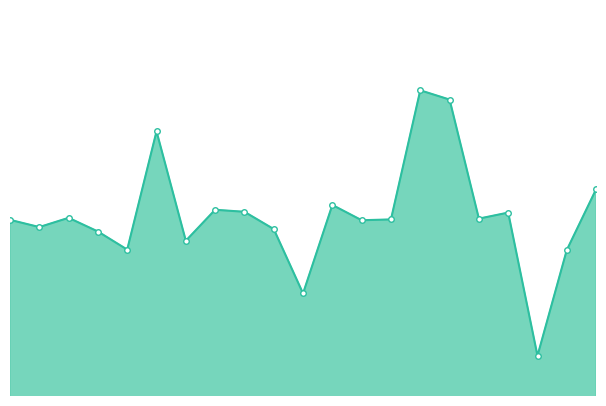

The value at 2.5 is 177.1. True or false?

True